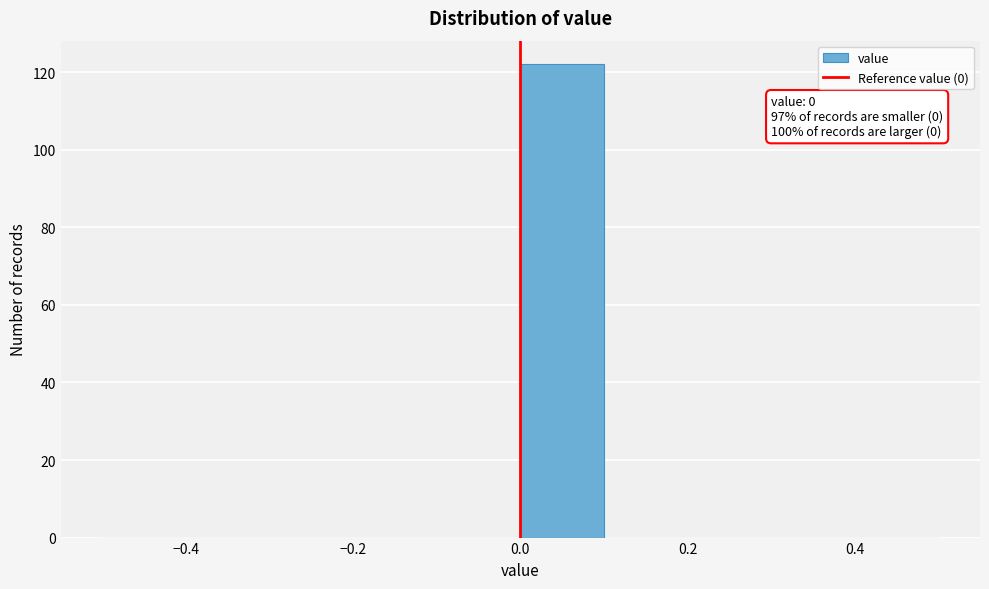

Over which range of the x-axis is the bar tallest?

0.0 to 0.1